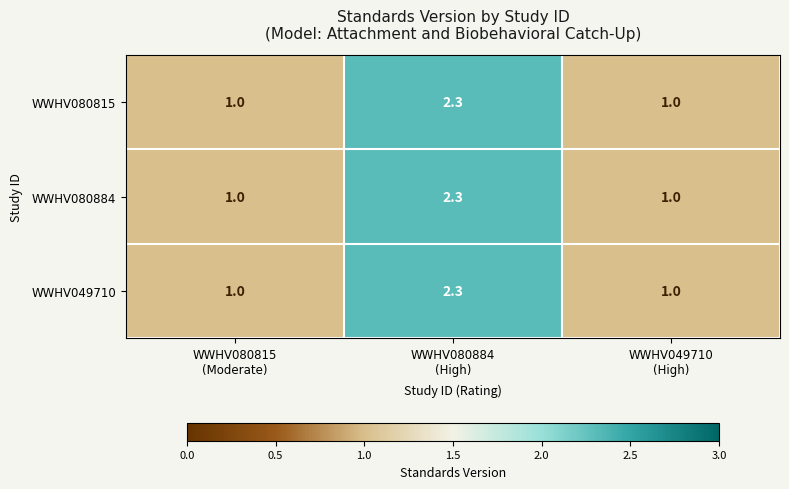

What is the greatest value displayed?

2.3